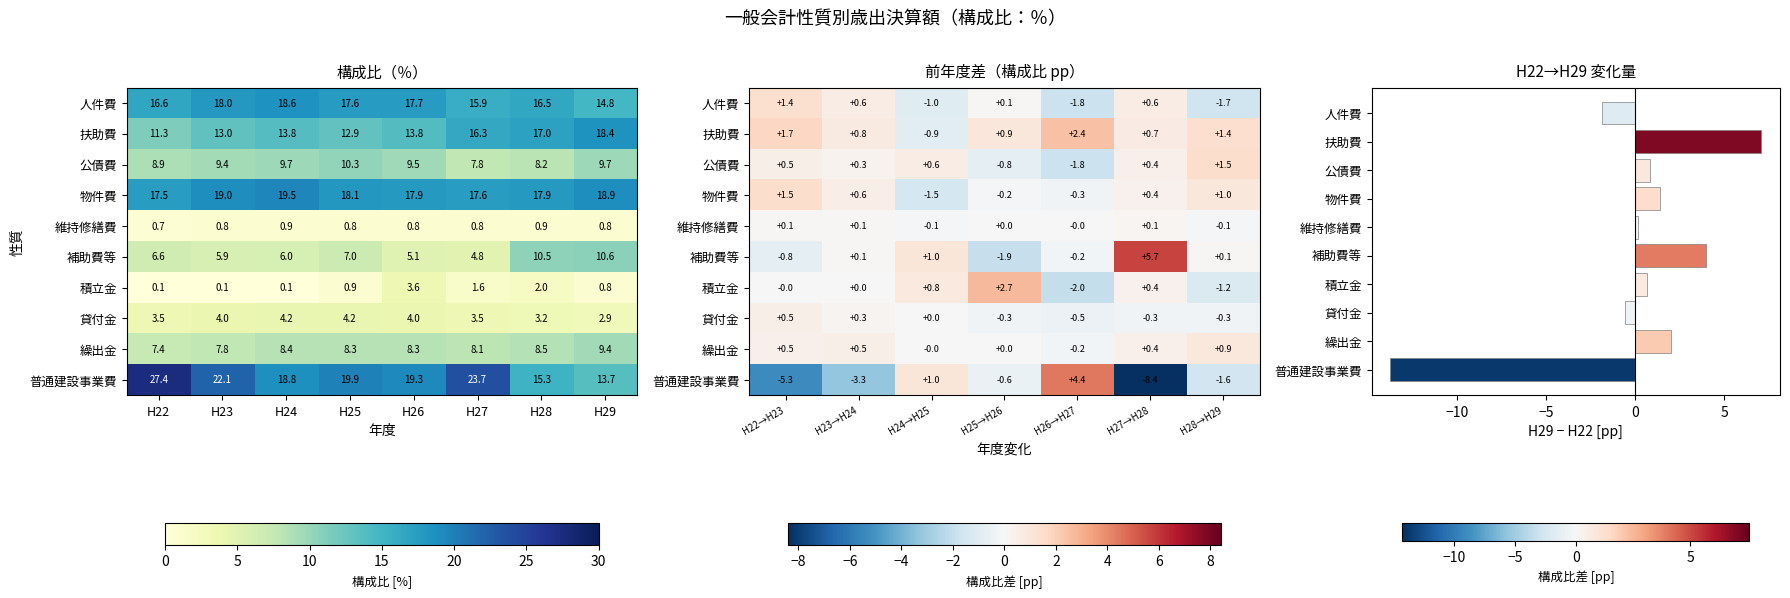

How many data points in 補助費等 are above 6?

4